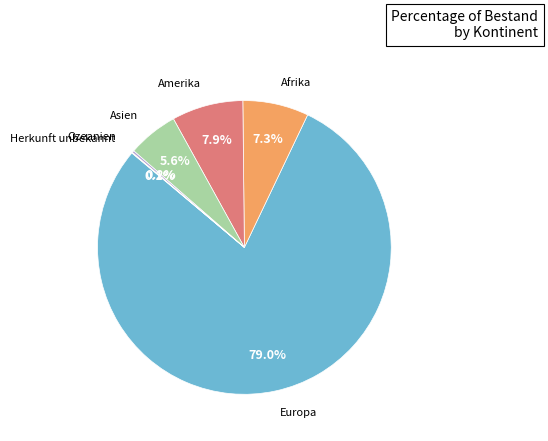

Is there any slice that represents more than half of the pie?

Yes